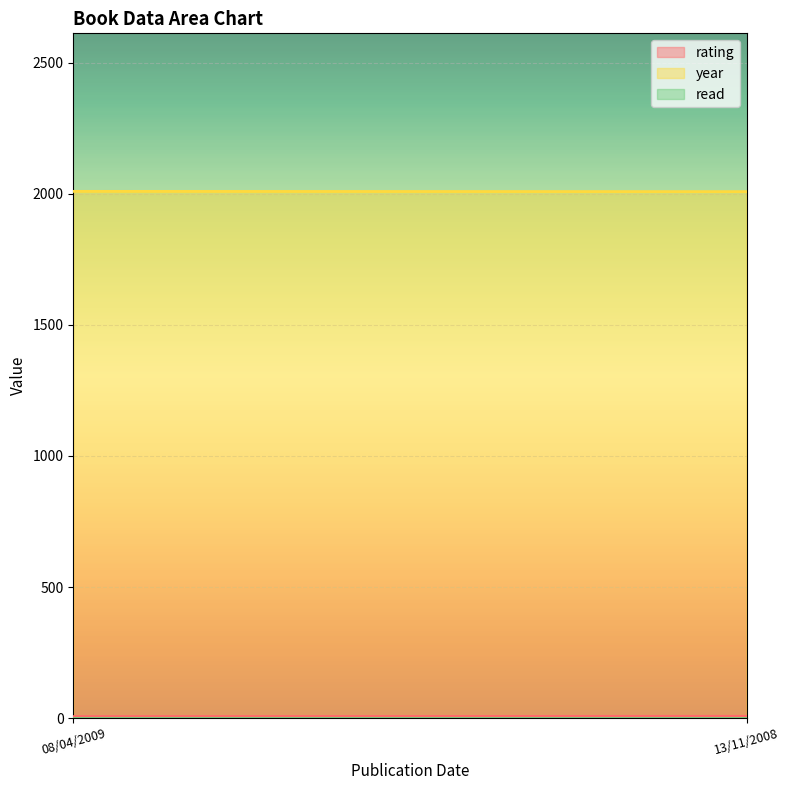

What is the sum of all read values?

2